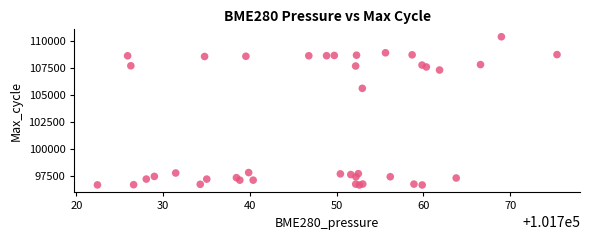

What Y value in the scatter plot is closest to 103539?

105634